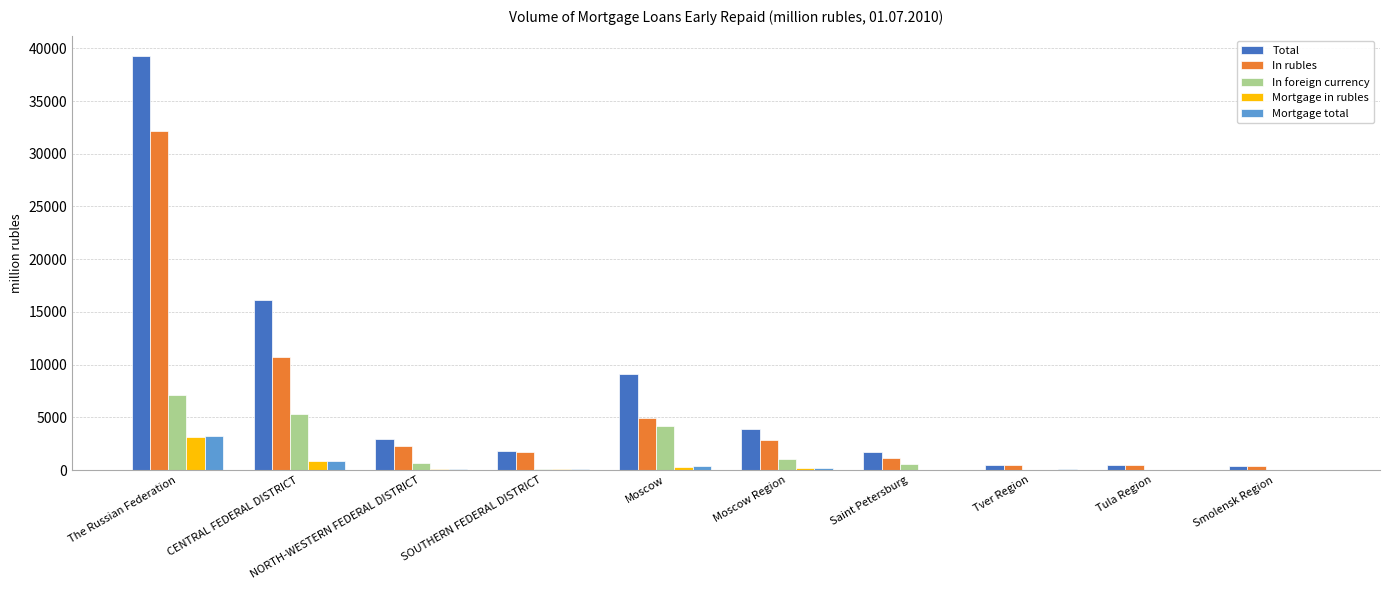

How many groups of bars are there?

10